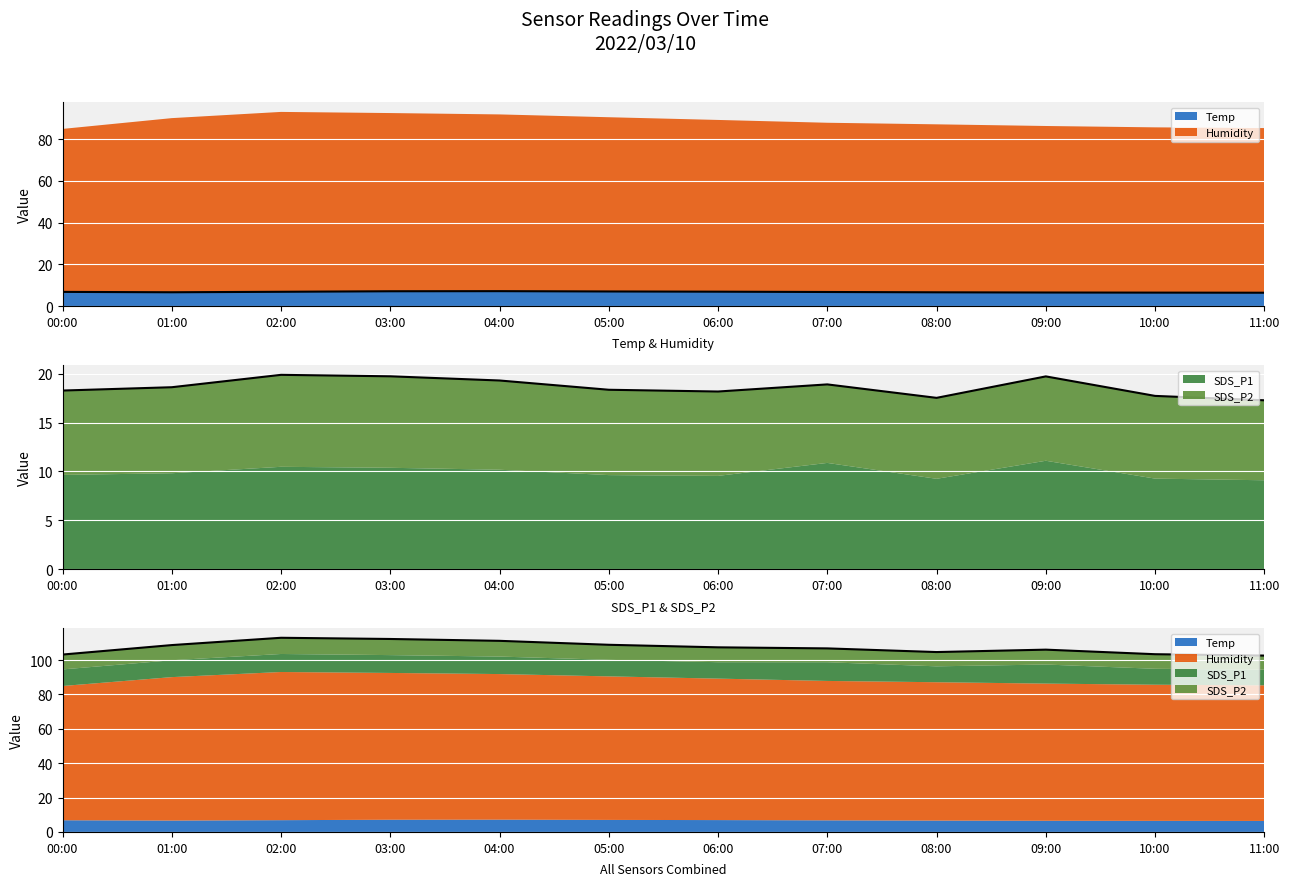

Which series has the widest spread of values?

Humidity